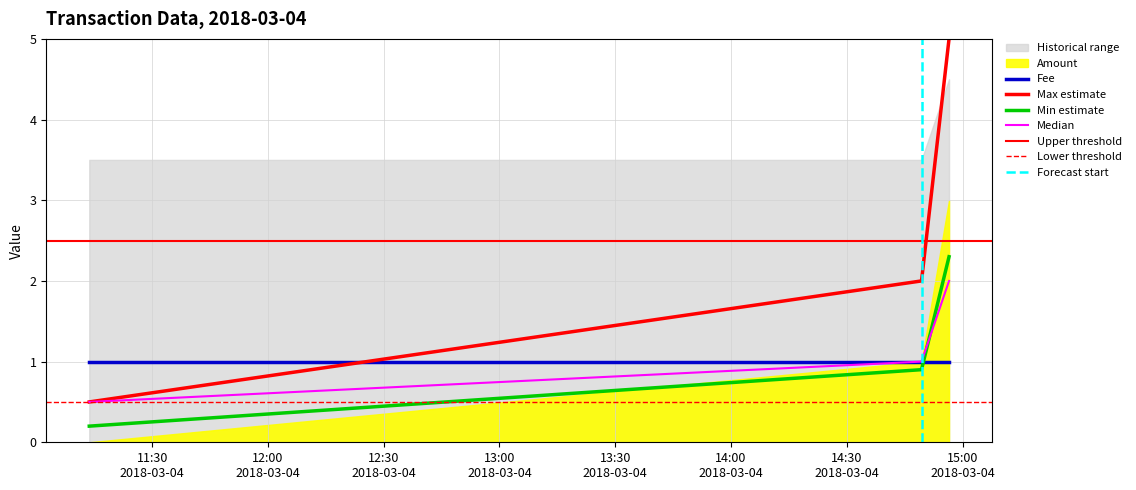

List the labels in order of value, smallest first.

2018-03-04 11:13:42, 2018-03-04 14:49:22, 2018-03-04 14:56:30